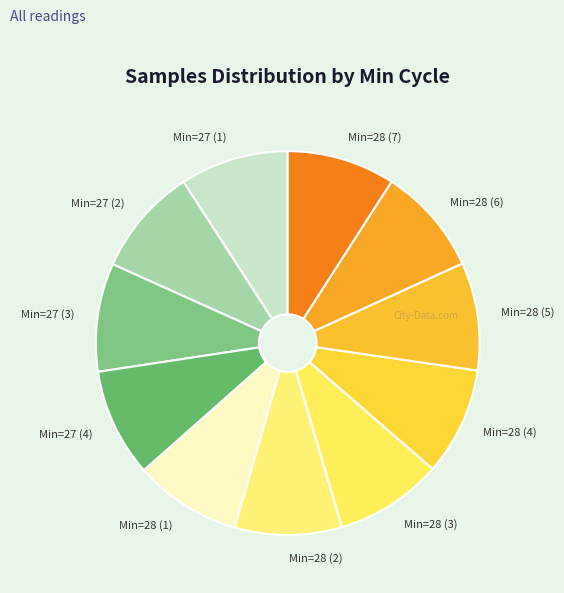

Approximately how many times larger is the value at Min=28 (4) compared to Min=27 (2)?

1.0